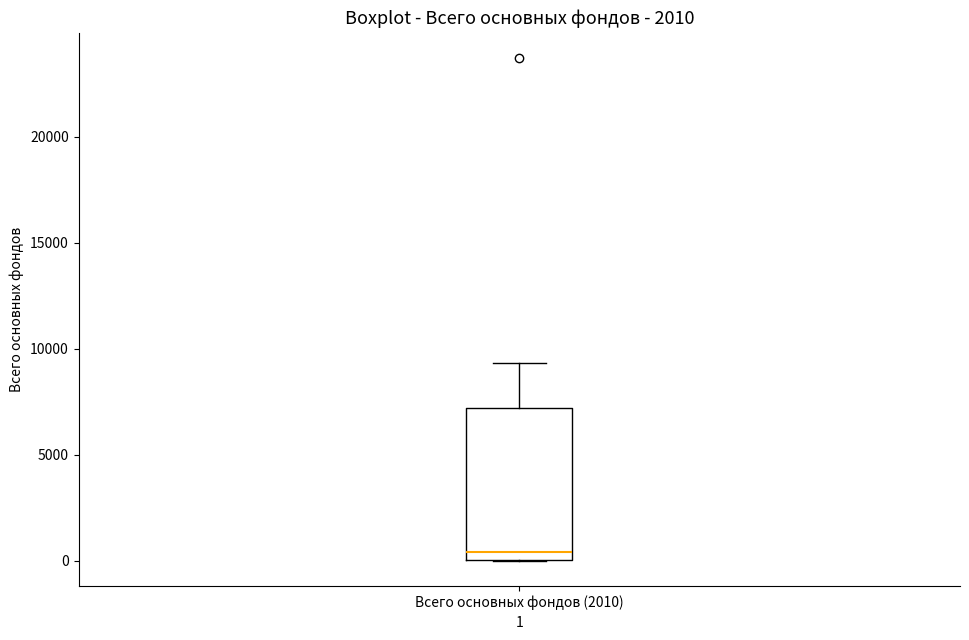

Read this box plot against the y-axis: the position of the median line, the range covered by the box, and the ends of both whiskers. The values are not printed on the chart, so give them approximately, as read against the axis.

median 500, box 0 to 7000, whiskers 0 to 9500